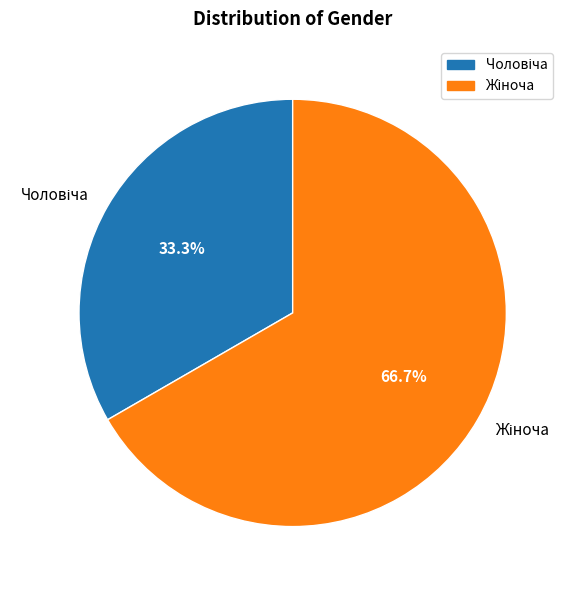

How many slices are in this pie chart?

2